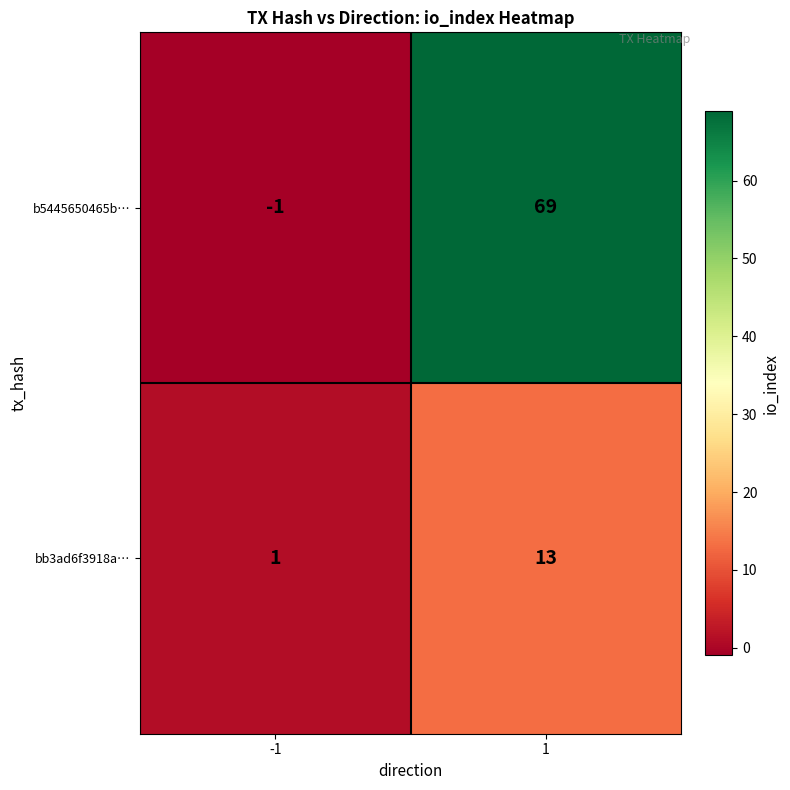

Read the b5445650465b… value at 1.

69